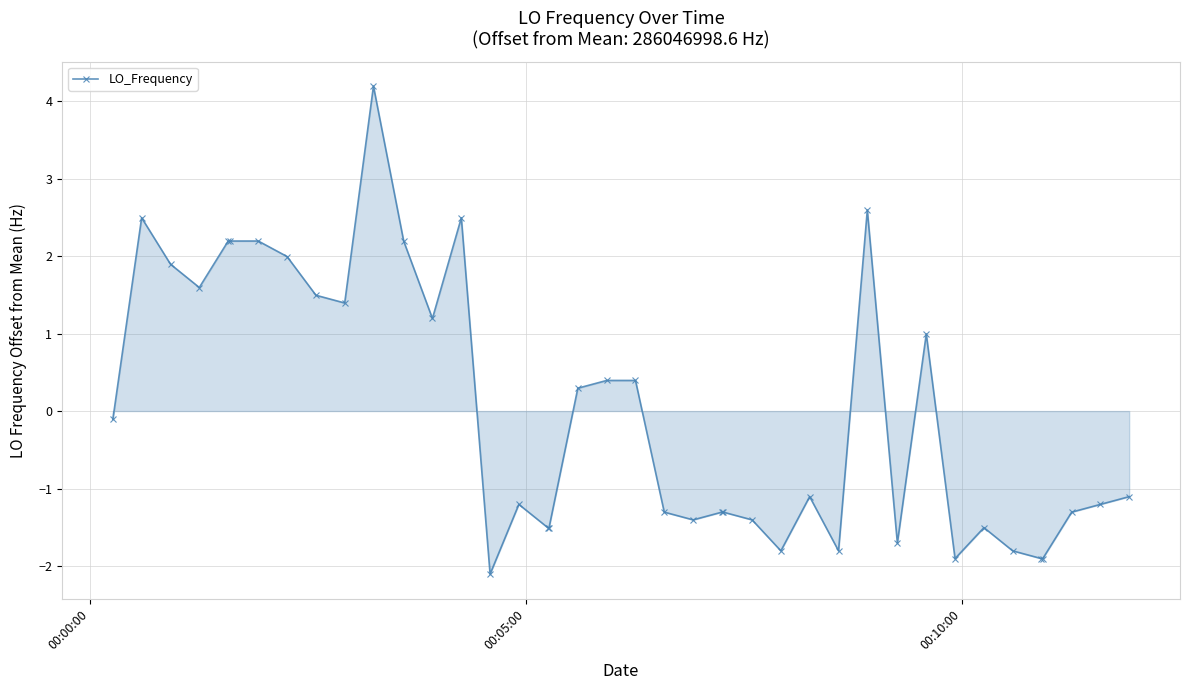

What is the greatest value displayed?

4.2